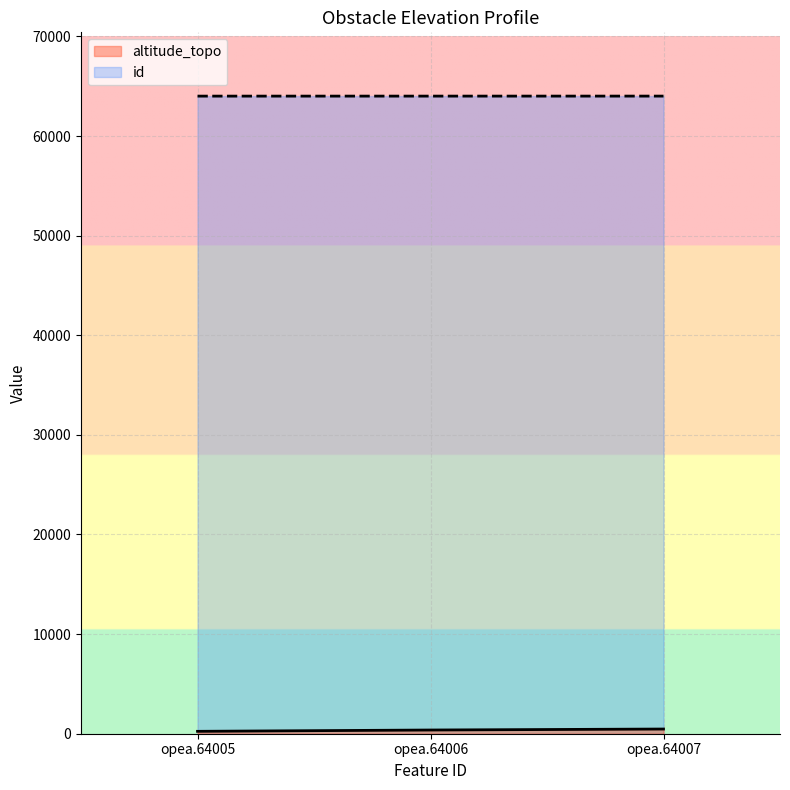

Which series has the widest spread of values?

altitude_topo